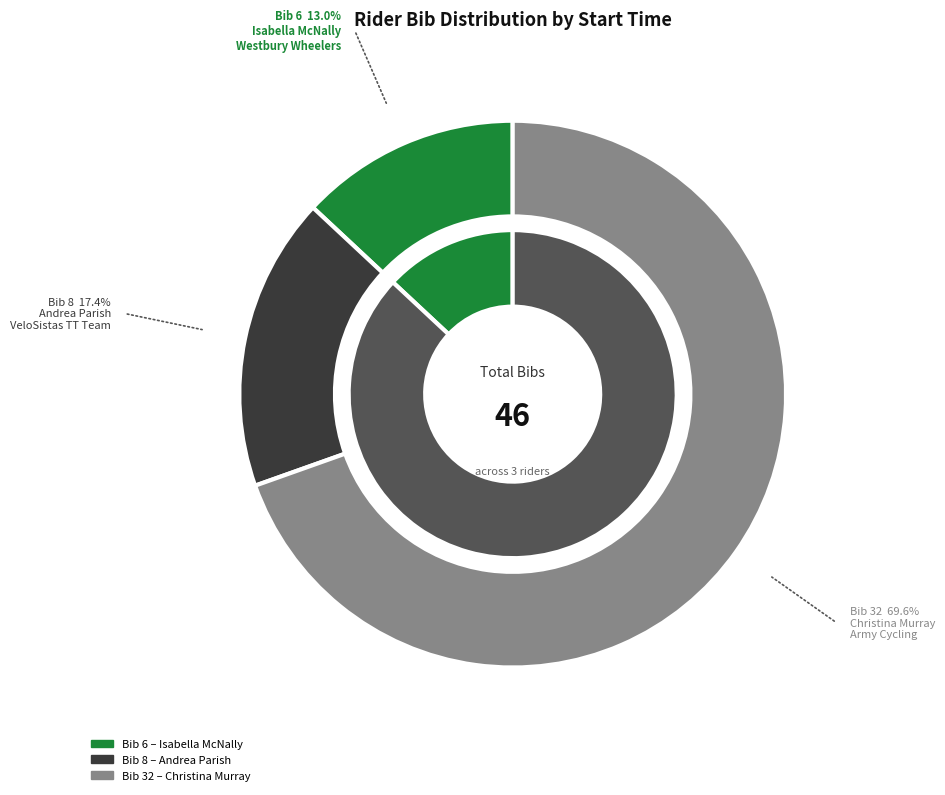

To the nearest percent, what is the average slice percentage?

33%